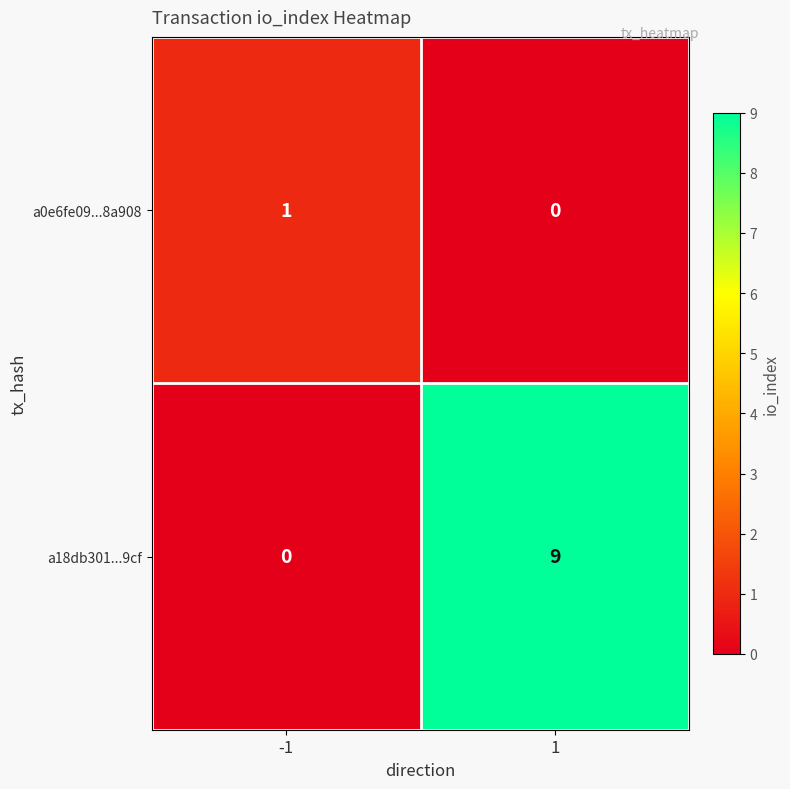

Reading left to right, what are all the values shown in this chart?

a0e6fe09...8a908: 1	0
a18db301...9cf: 0	9